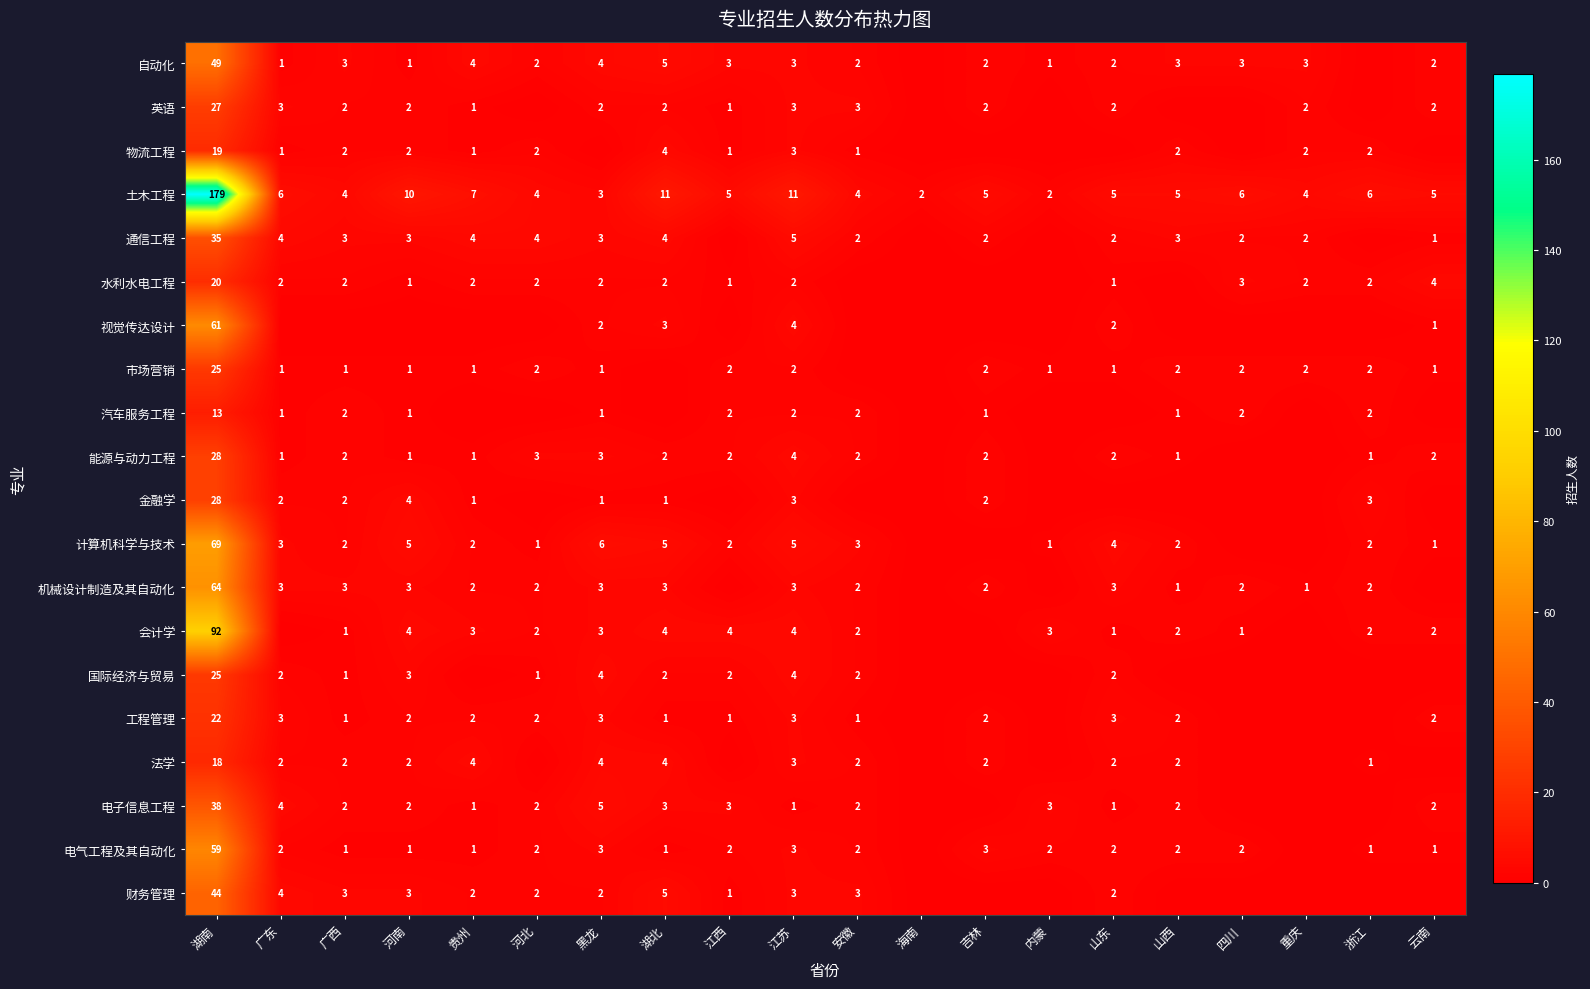

What is the sum of the 自动化 values at 江西 and 湖南?

52